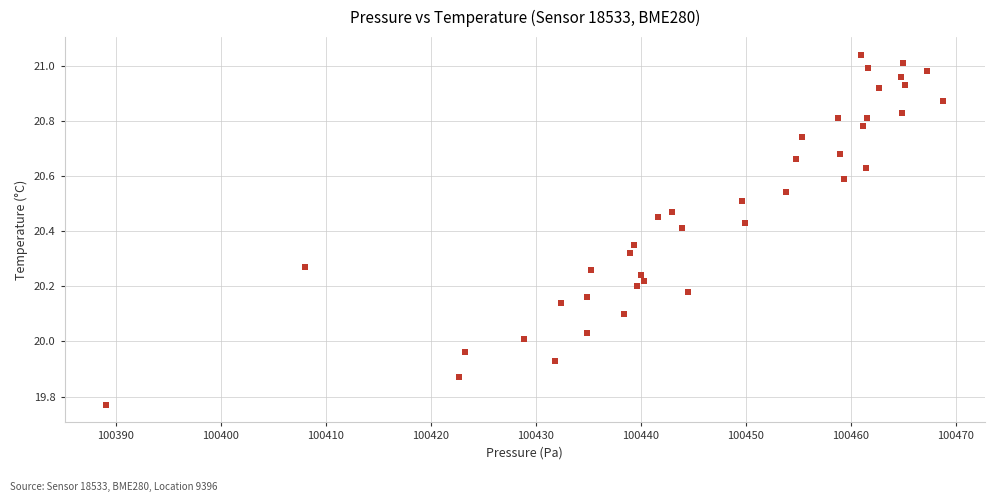

What is the range of X values (max minus min)?

79.7